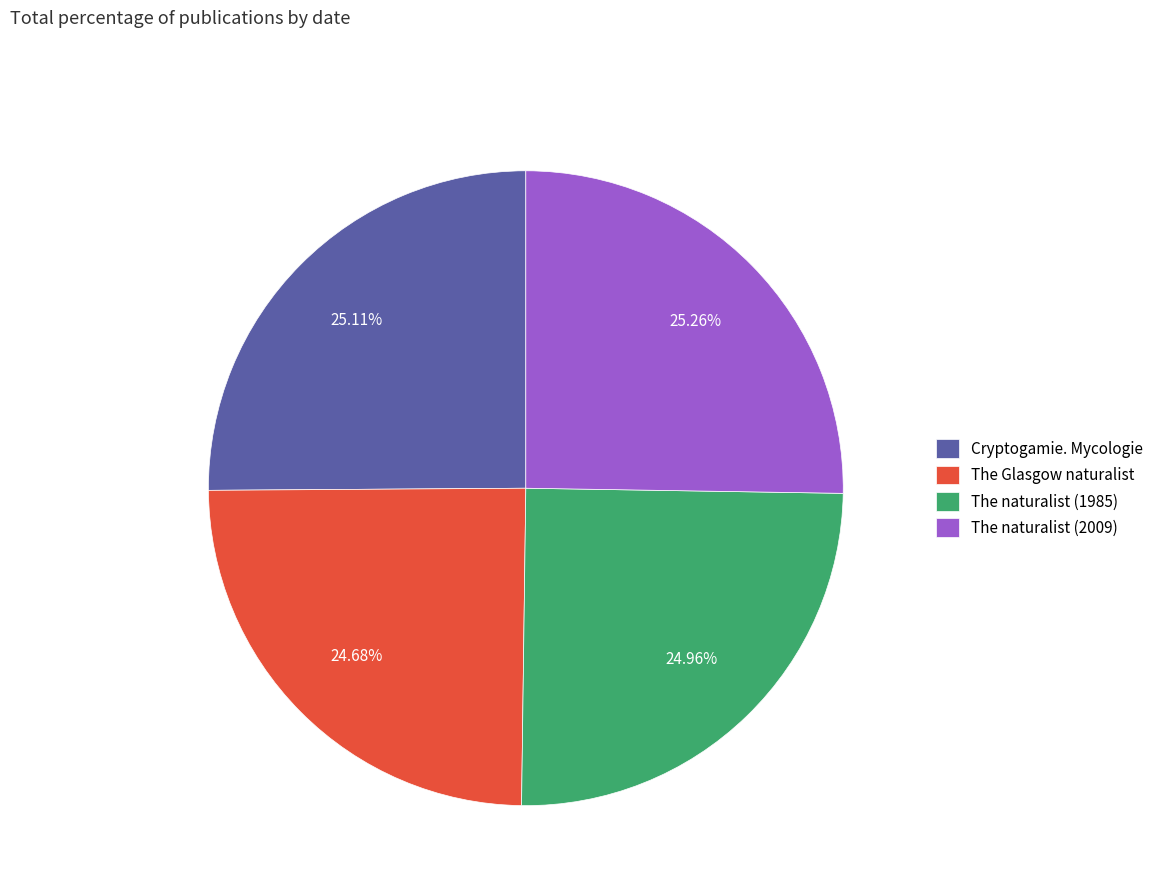

What percentage is the The naturalist (2009) slice, to the nearest percent?

25%